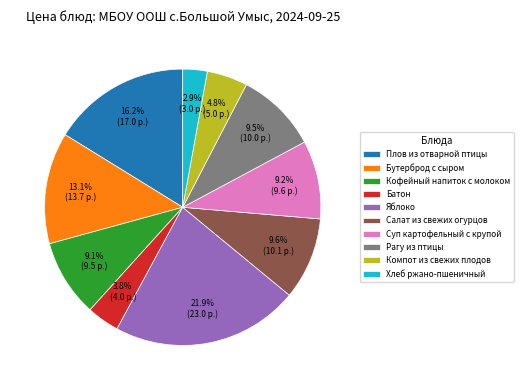

Between Плов из отварной птицы and Яблоко, which is larger?

Яблоко